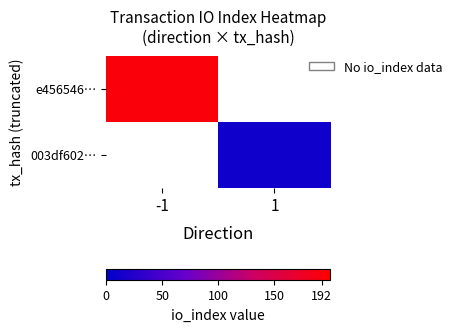

Which series has the widest spread of values?

e456546…